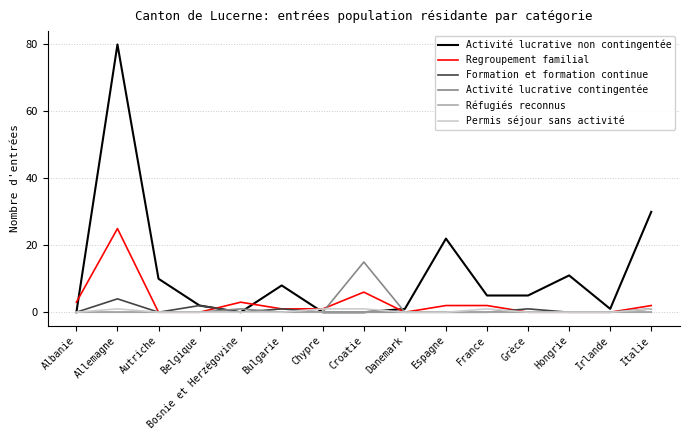

What is the highest value of the Activité lucrative non contingentée series?

80